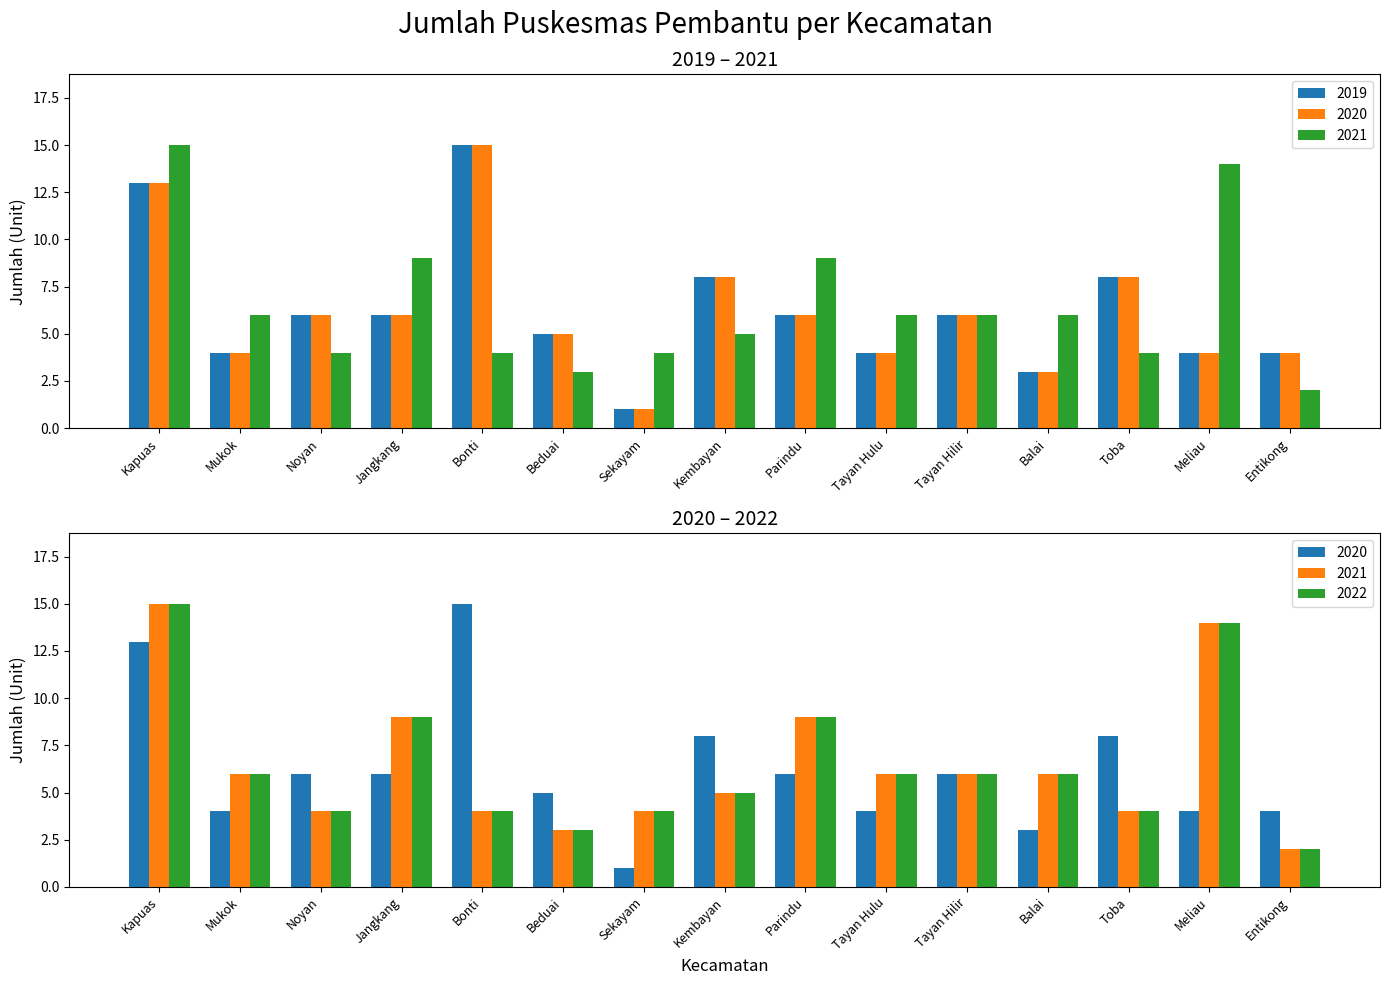

What is the sum of the 2021 values at Beduai and Mukok?

9